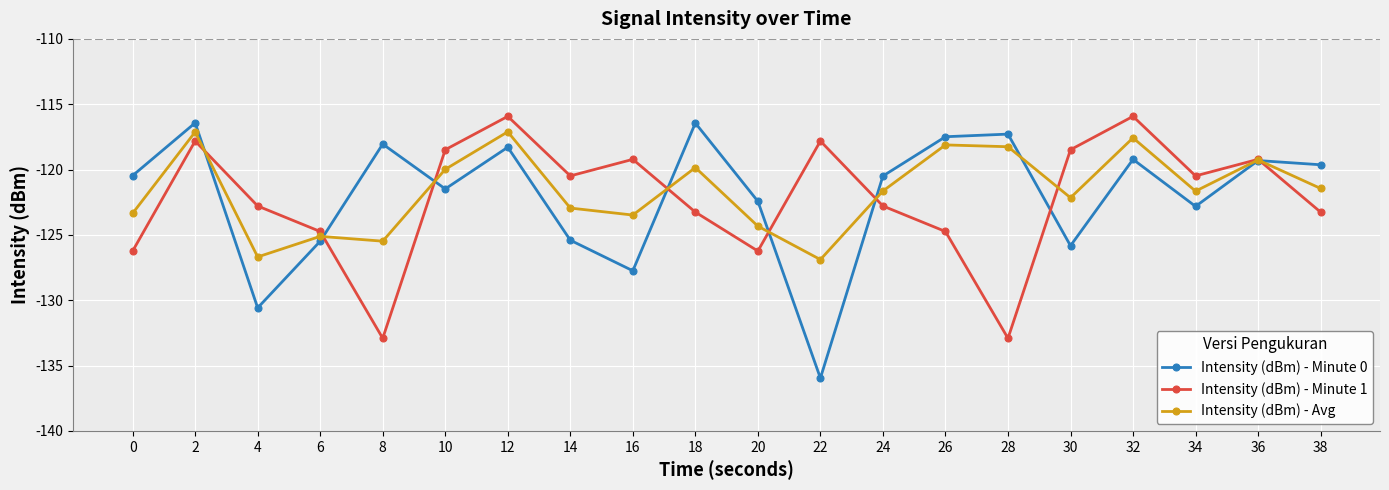

Rank the series at 10 from lowest to highest value.

Intensity (dBm) - Minute 0, Intensity (dBm) - Avg, Intensity (dBm) - Minute 1